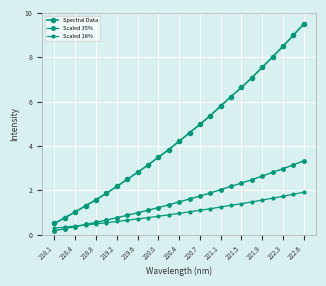

Which series has the largest total across all categories?

Spectral Data